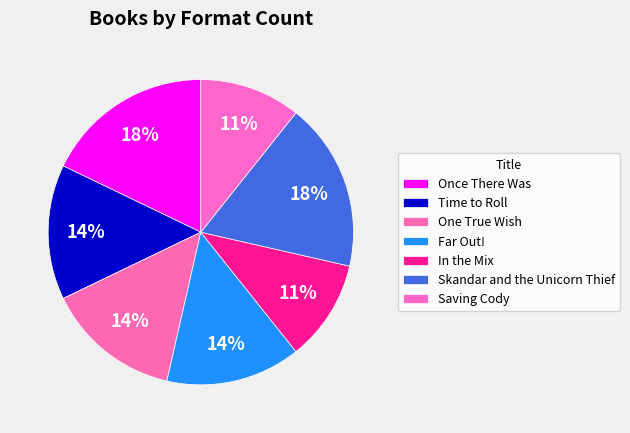

To the nearest percent, what portion does Once There Was represent?

18%